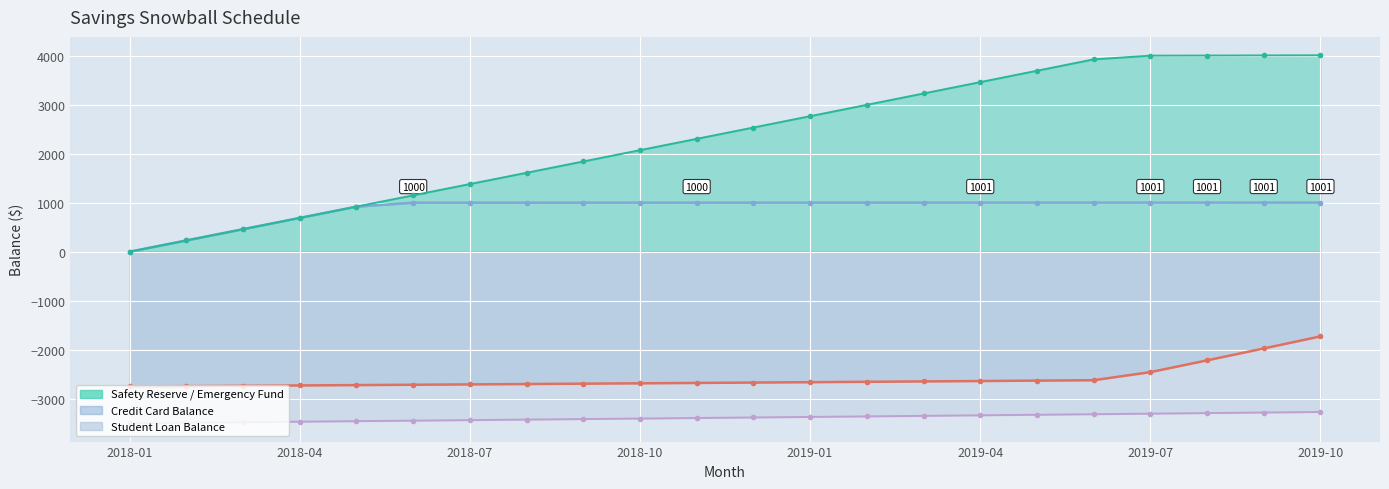

Reading left to right, what are all the values shown in this chart?

Safety Reserve: 0.0	230.0	460.0	690.1	920.1	1000.0	1000.1	1000.2	1000.2	1000.3	1000.4	1000.5	1000.6	1000.6	1000.7	1000.8	1000.9	1001.0	1001.0	1001.1	1001.3	1001.4
Emergency Fund 1: 0.0	230.0	460.0	690.1	920.1	1150.2	1380.4	1610.8	1841.4	2072.2	2303.2	2534.3	2765.7	2997.2	3229.0	3460.9	3693.0	3925.4	4001.0	4003.6	4006.3	4008.9
Credit Card: -2750.0	-2743.2	-2736.4	-2729.4	-2722.4	-2715.3	-2708.1	-2700.8	-2693.5	-2686.0	-2678.5	-2670.9	-2663.1	-2655.3	-2647.4	-2639.4	-2631.3	-2623.1	-2457.9	-2217.6	-1974.4	-1728.3
Student Loan: -3500.0	-3489.7	-3479.3	-3468.9	-3458.4	-3447.8	-3437.2	-3426.6	-3415.8	-3405.1	-3394.2	-3383.3	-3372.3	-3361.3	-3350.2	-3339.0	-3327.8	-3316.5	-3305.2	-3293.8	-3282.3	-3270.8